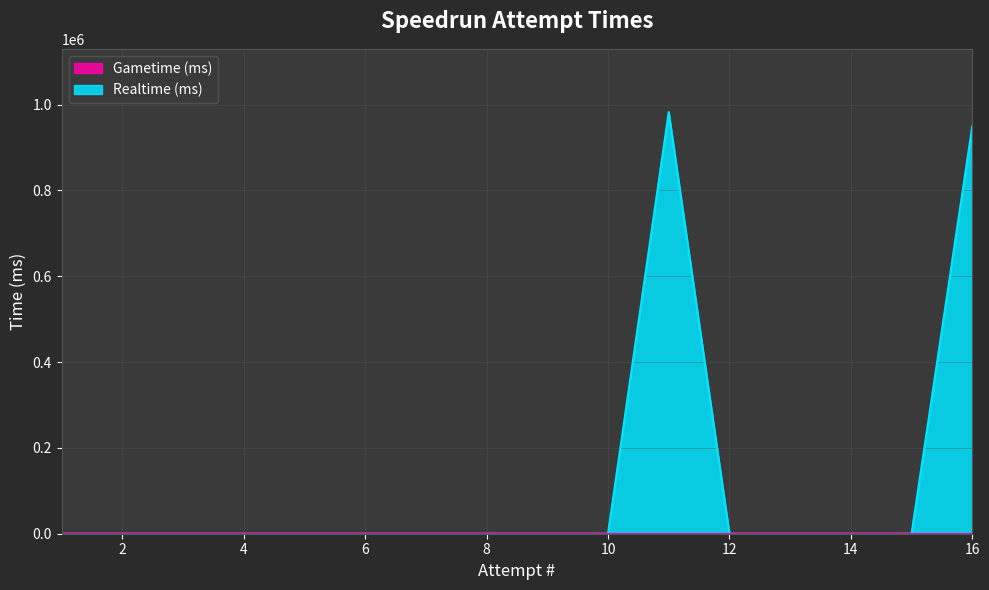

Which category has the highest value across all series?

11